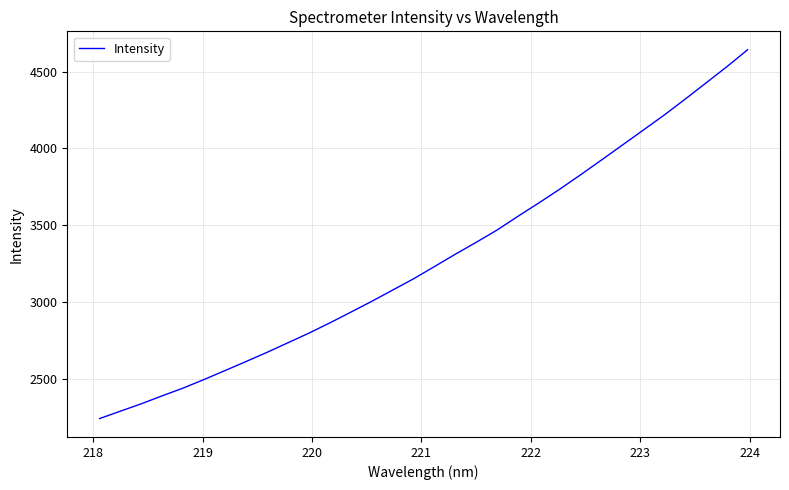

What is the minimum value shown in the chart?

2242.9